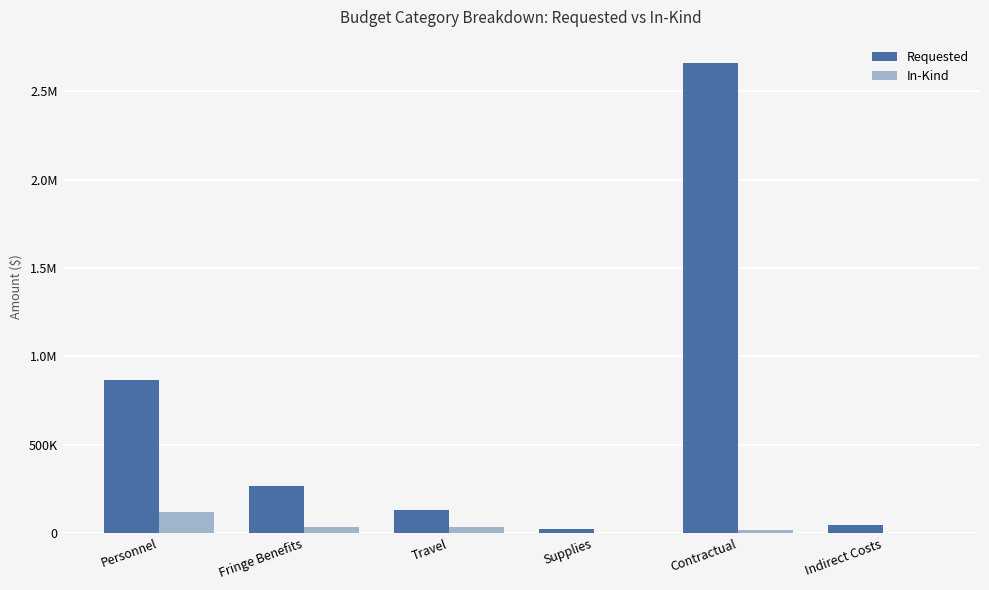

What are all the series names shown in the legend?

Requested, In-Kind